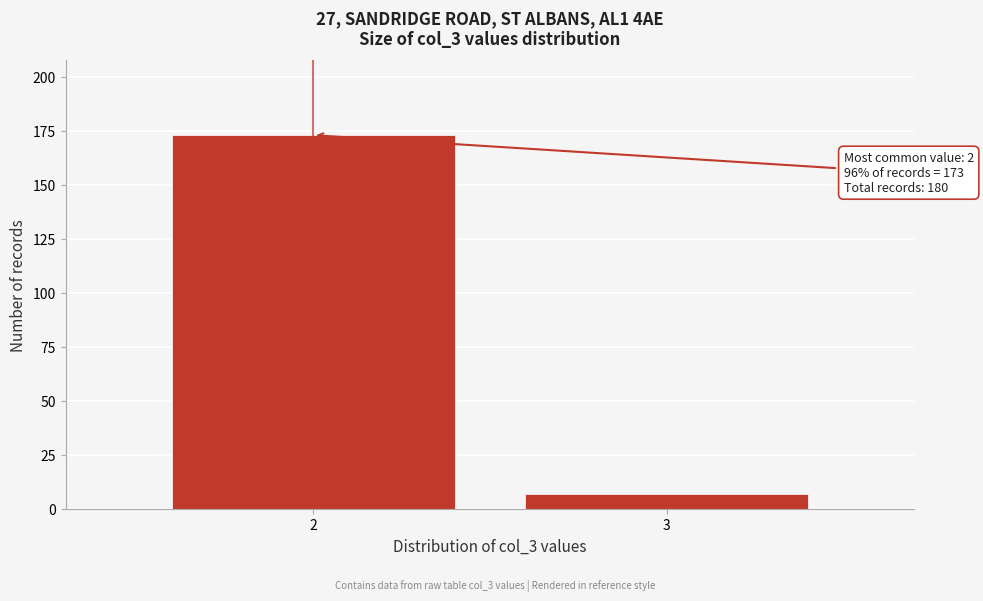

Reading left to right, extract all data points from this chart.

2=173	3=7